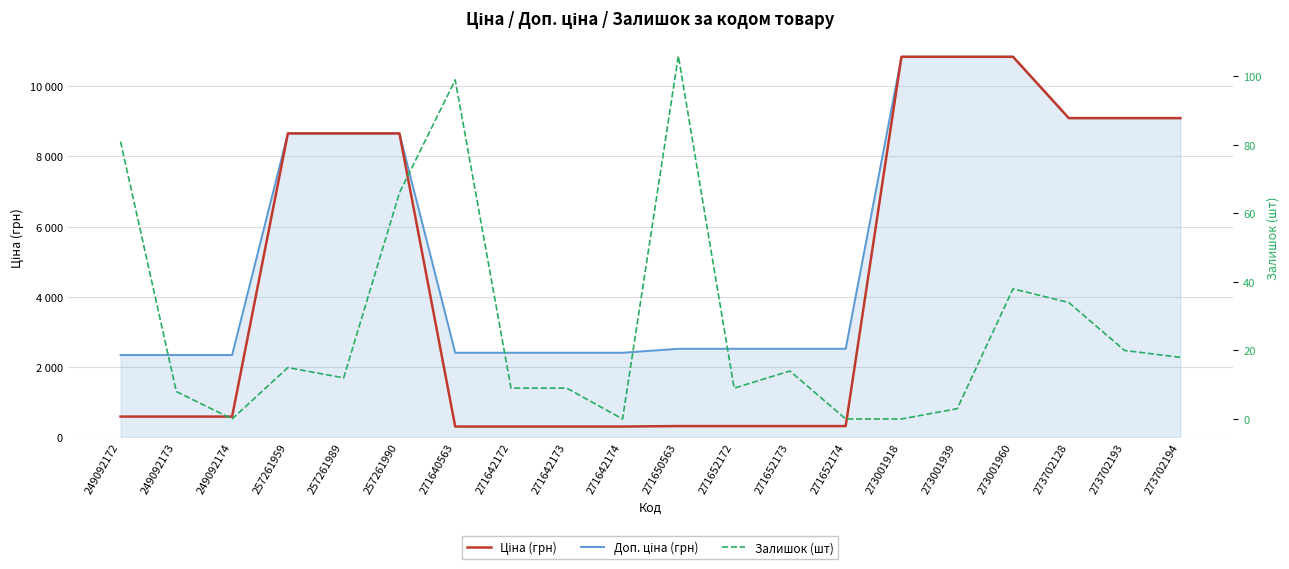

Reading left to right, transcribe all the data shown in this chart.

Ціна (грн): 249092172=584.9	249092173=584.9	249092174=584.9	257261959=8656.2	257261989=8656.2	257261990=8656.2	271640563=300.6	271642172=300.6	271642173=300.6	271642174=300.6	271650563=314.7	271652172=314.7	271652173=314.7	271652174=314.7	273001918=10840.1	273001939=10840.1	273001960=10840.1	273702128=9092.0	273702193=9092.0	273702194=9092.0
Доп. ціна (грн): 249092172=2339.7	249092173=2339.7	249092174=2339.7	257261959=8656.2	257261989=8656.2	257261990=8656.2	271640563=2405.2	271642172=2405.2	271642173=2405.2	271642174=2405.2	271650563=2517.5	271652172=2517.5	271652173=2517.5	271652174=2517.5	273001918=10840.1	273001939=10840.1	273001960=10840.1	273702128=9092.0	273702193=9092.0	273702194=9092.0
Залишок (шт): 249092172=81.0	249092173=8.0	249092174=0.0	257261959=15.0	257261989=12.0	257261990=66.0	271640563=99.0	271642172=9.0	271642173=9.0	271642174=0.0	271650563=106.0	271652172=9.0	271652173=14.0	271652174=0.0	273001918=0.0	273001939=3.0	273001960=38.0	273702128=34.0	273702193=20.0	273702194=18.0